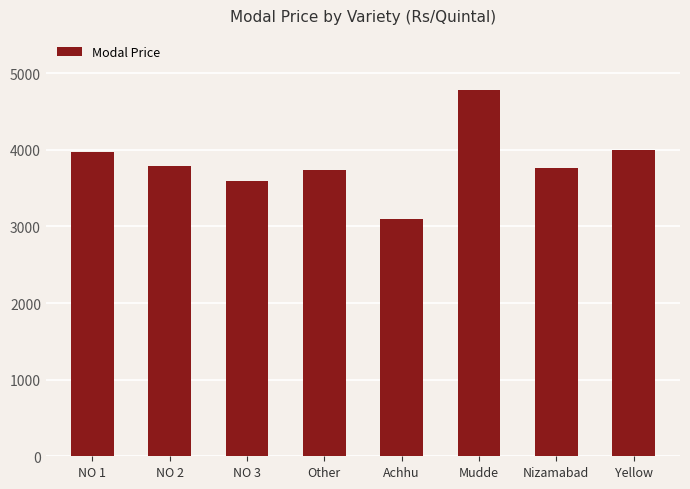

What is the average value?

3842